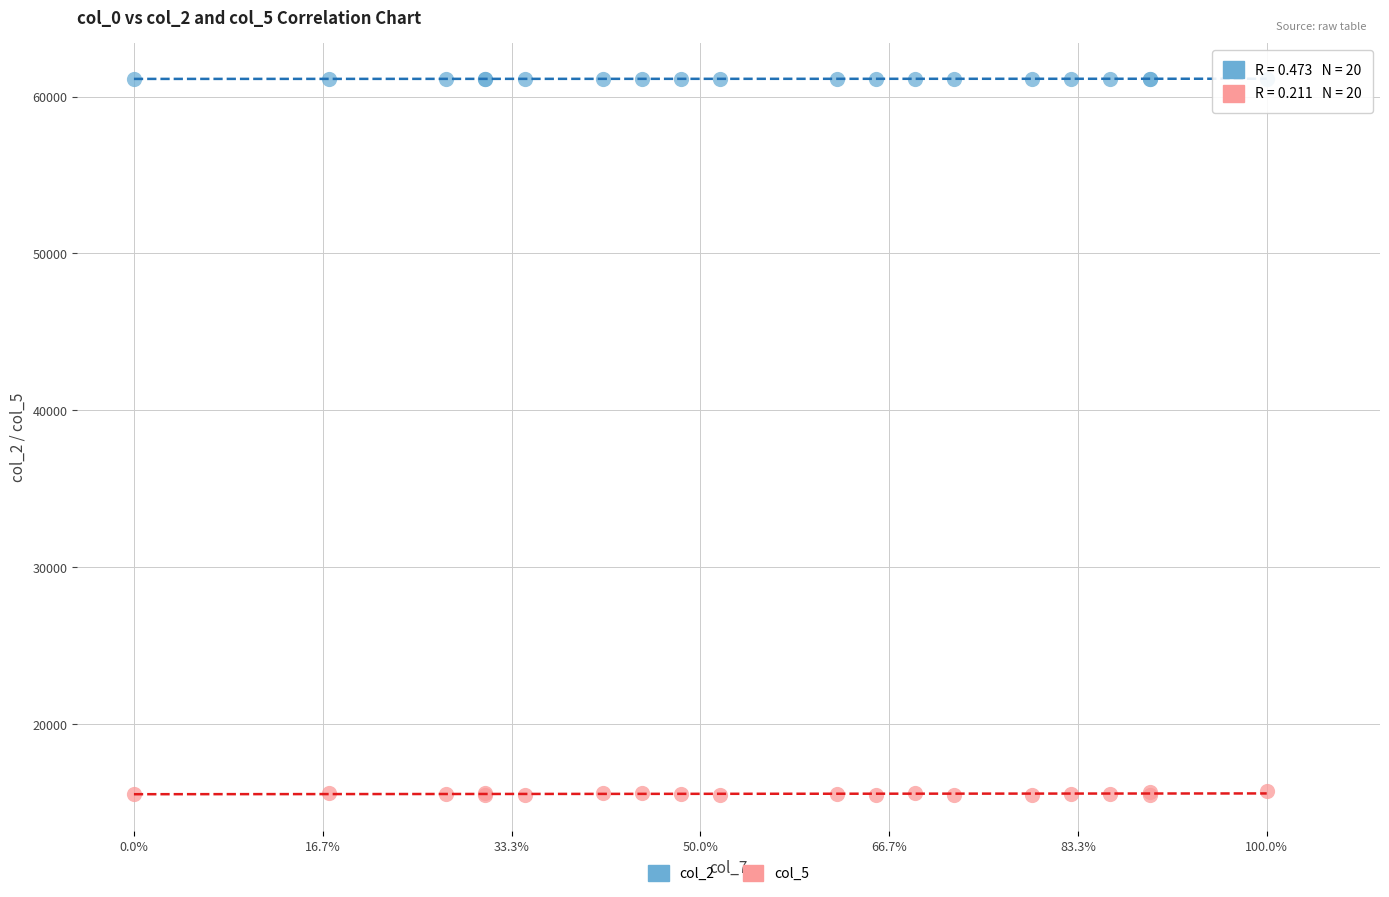

Which series contains the highest Y value?

col_2